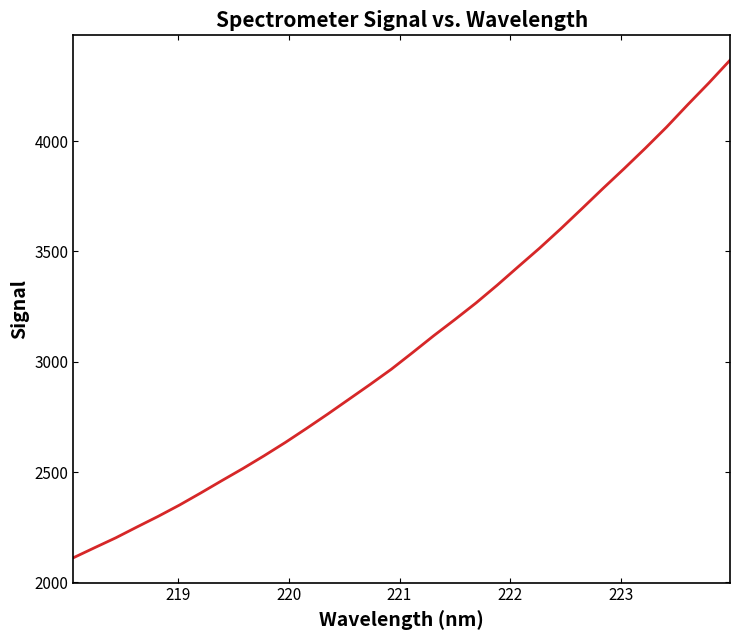

What is the smallest value displayed?

2112.2